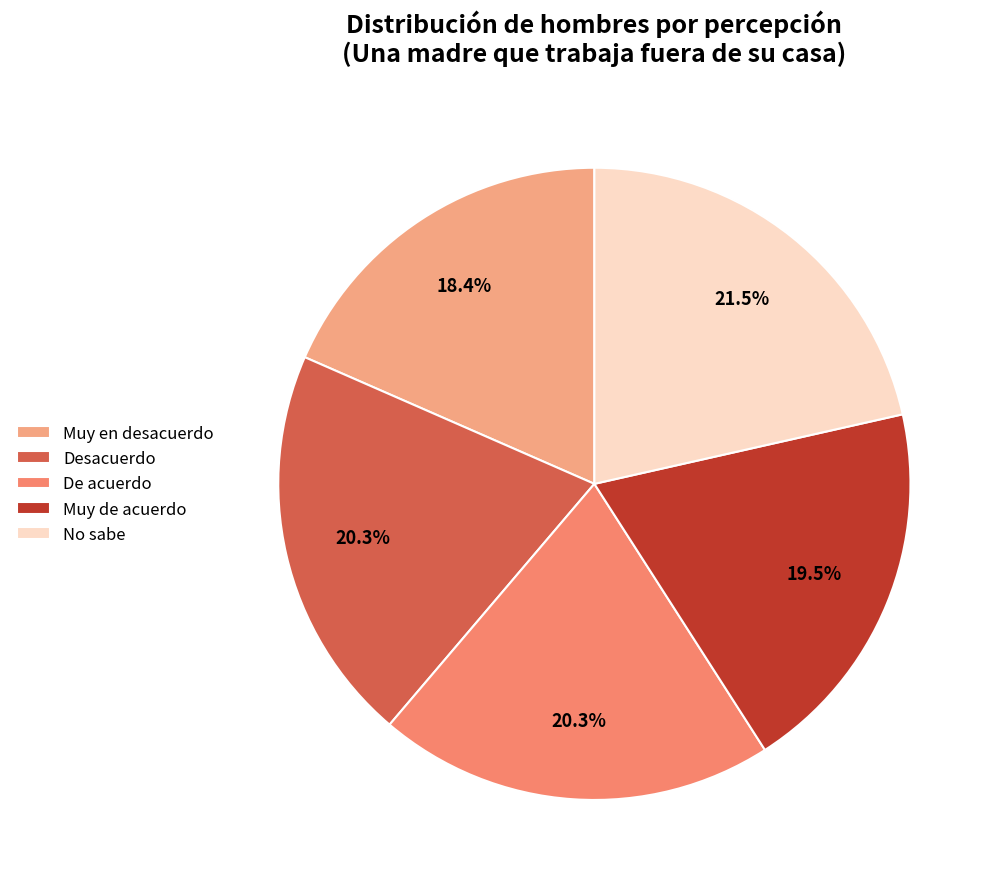

To the nearest percent, what is the difference between the No sabe and Desacuerdo slice percentages?

1%